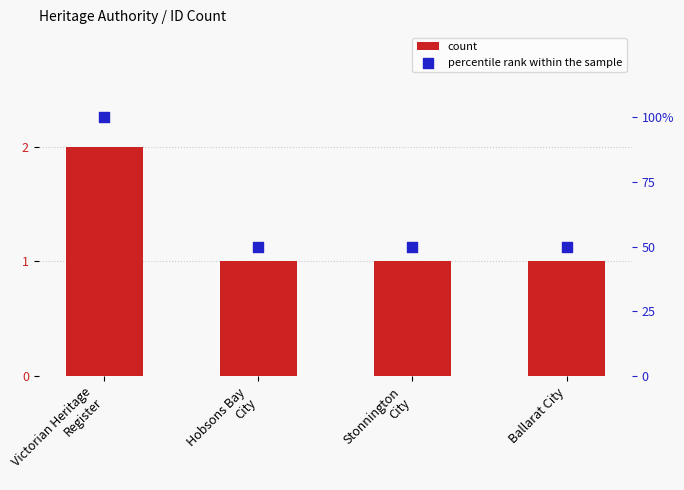

Which series contains the highest Y value?

percentile rank within the sample